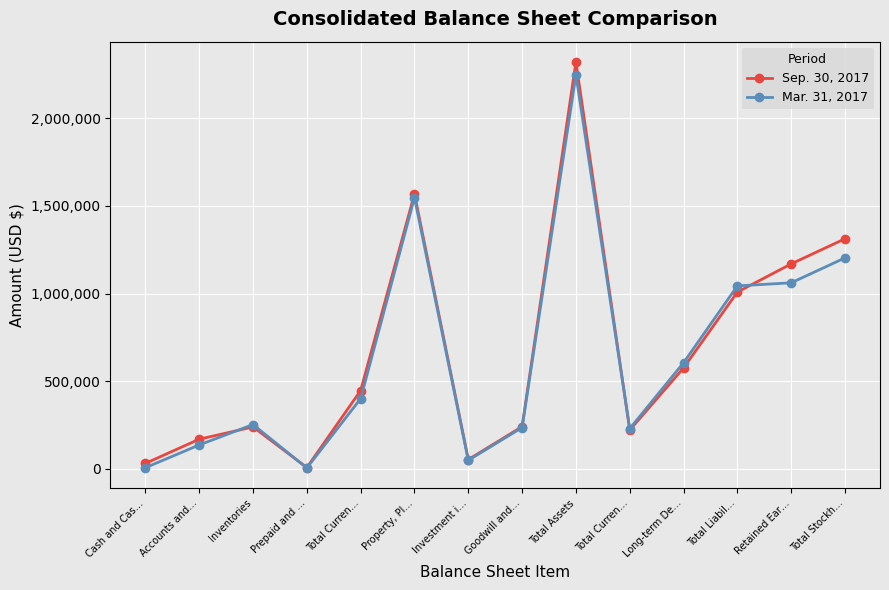

Reading left to right, transcribe all the data shown in this chart.

Sep. 30, 2017: Cash and Cas…=31056	Accounts and…=169125	Inventories=239189	Prepaid and …=7440	Total Curren…=446810	Property, Pl…=1568403	Investment i…=52960	Goodwill and…=240947	Total Assets=2321041	Total Curren…=221407	Long-term De…=575588	Total Liabil…=1008368	Retained Ear…=1169160	Total Stockh…=1312673
Mar. 31, 2017: Cash and Cas…=6561	Accounts and…=136313	Inventories=252846	Prepaid and …=4904	Total Curren…=400624	Property, Pl…=1546837	Investment i…=48620	Goodwill and…=235505	Total Assets=2247124	Total Curren…=229519	Long-term De…=605253	Total Liabil…=1043674	Retained Ear…=1061347	Total Stockh…=1203450